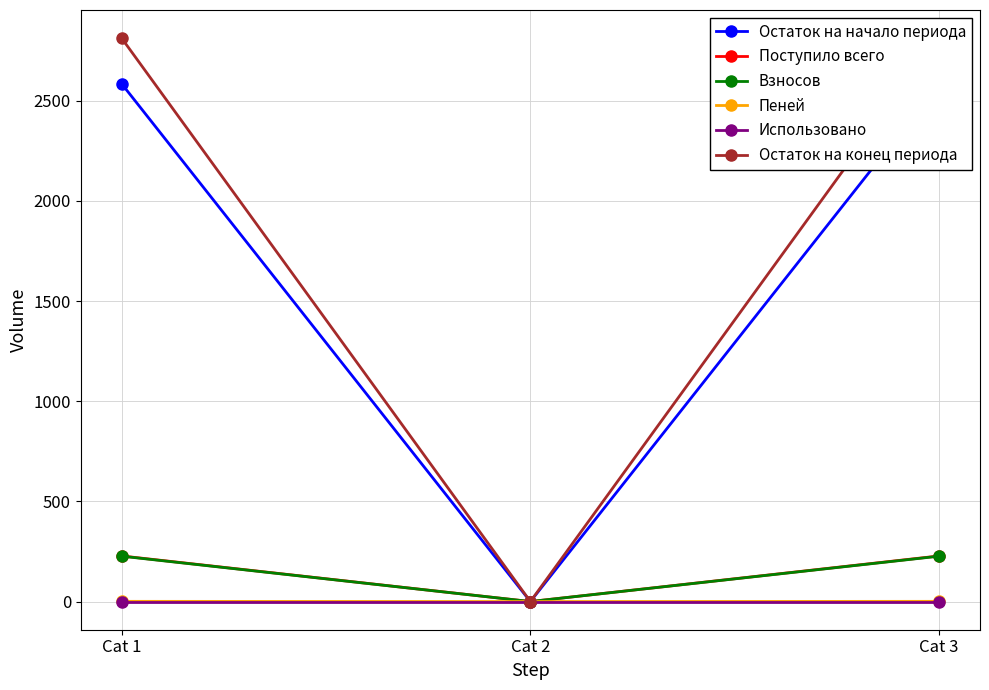

How many positive values does the Остаток на начало периода series have?

2